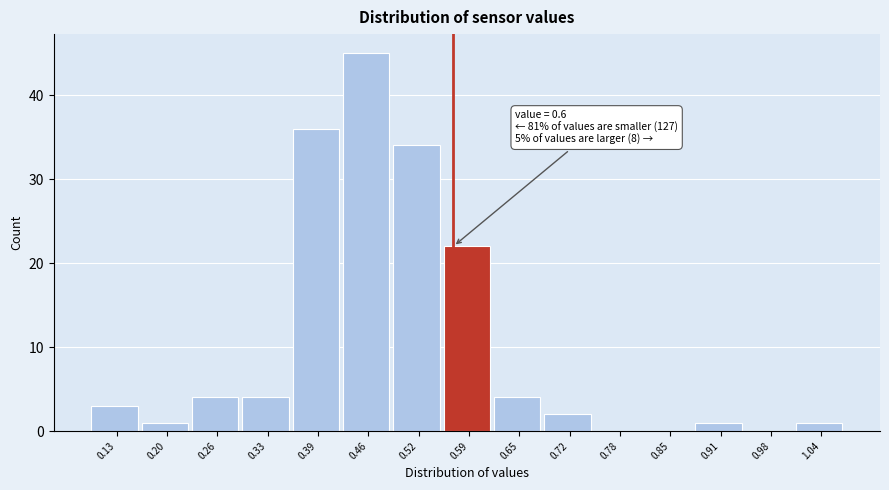

Reading left to right, extract all data points from this chart.

0.13=3	0.20=1	0.26=4	0.33=4	0.39=36	0.46=45	0.52=34	0.59=22	0.65=4	0.72=2	0.78=0	0.85=0	0.91=1	0.98=0	1.04=1